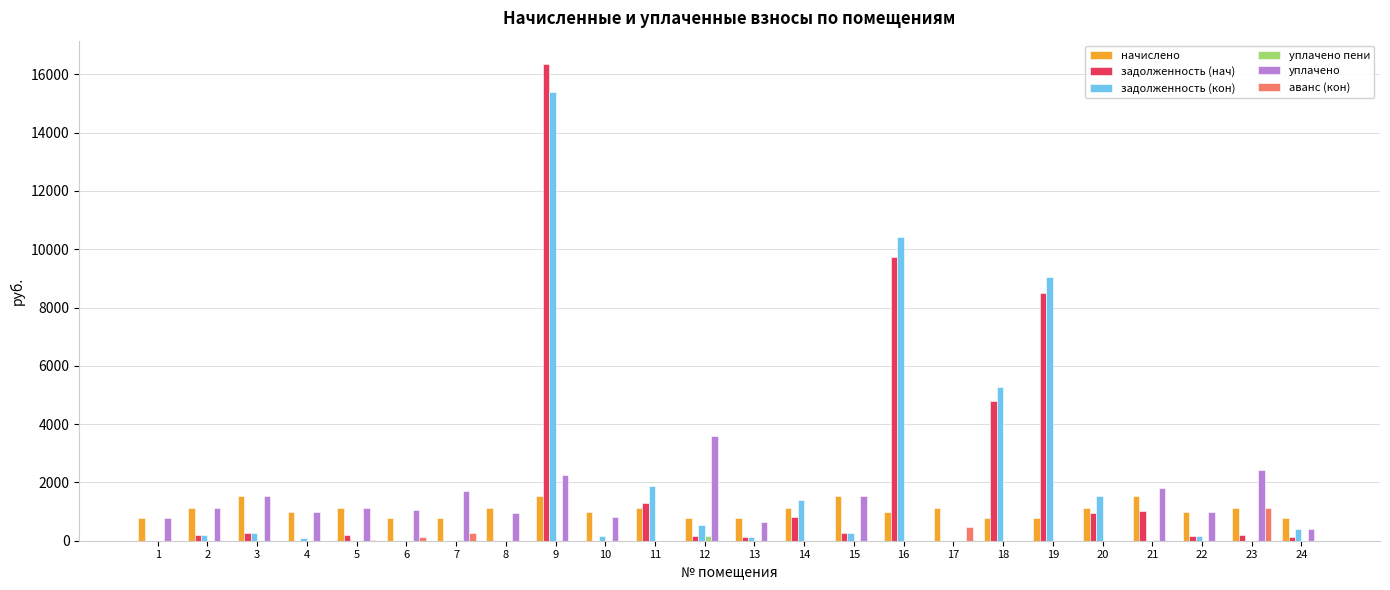

True or false: уплачено has a value of 362.7 at 4.

False